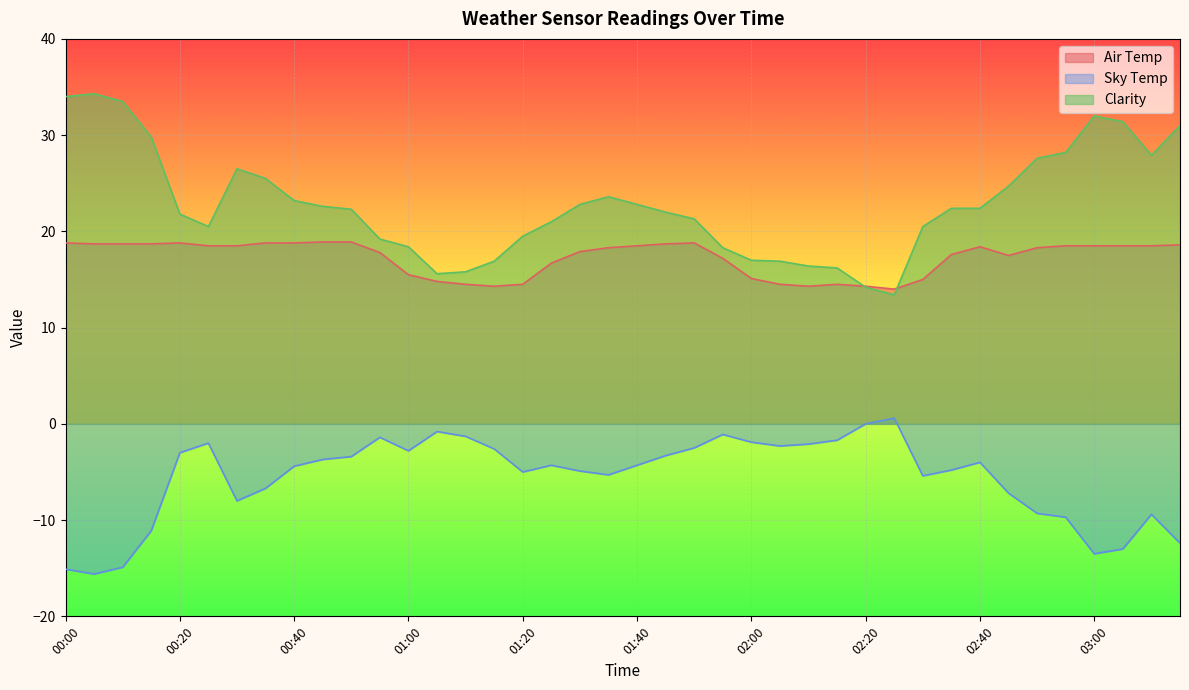

Between 02:05 and 02:00, which is larger?

02:00